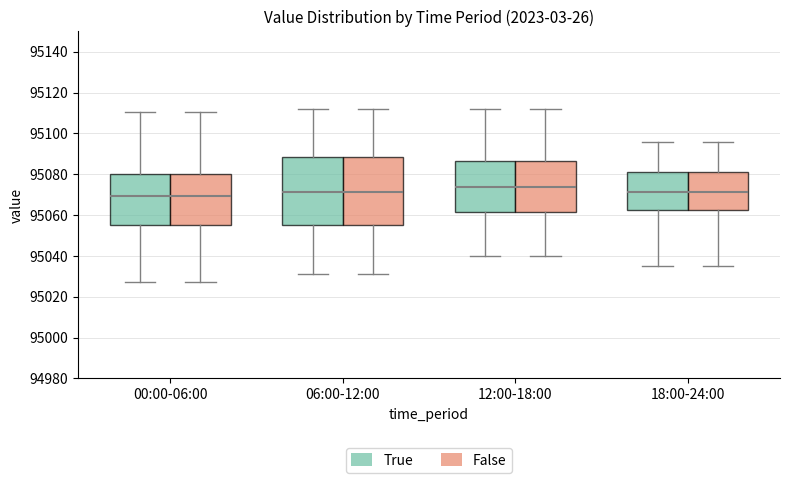

Reading left to right, read every box against the y-axis: the position of its median line, the range the box covers, and the ends of its whiskers. The values are not printed on the chart, so give them approximately, as read against the axis.

00:00-06:00 (True): median 95070, box 95056 to 95080, whiskers 95028 to 95110
00:00-06:00 (False): median 95070, box 95056 to 95080, whiskers 95028 to 95110
06:00-12:00 (True): median 95072, box 95056 to 95088, whiskers 95032 to 95112
06:00-12:00 (False): median 95072, box 95056 to 95088, whiskers 95032 to 95112
12:00-18:00 (True): median 95074, box 95062 to 95086, whiskers 95040 to 95112
12:00-18:00 (False): median 95074, box 95062 to 95086, whiskers 95040 to 95112
18:00-24:00 (True): median 95072, box 95062 to 95082, whiskers 95036 to 95096
18:00-24:00 (False): median 95072, box 95062 to 95082, whiskers 95036 to 95096